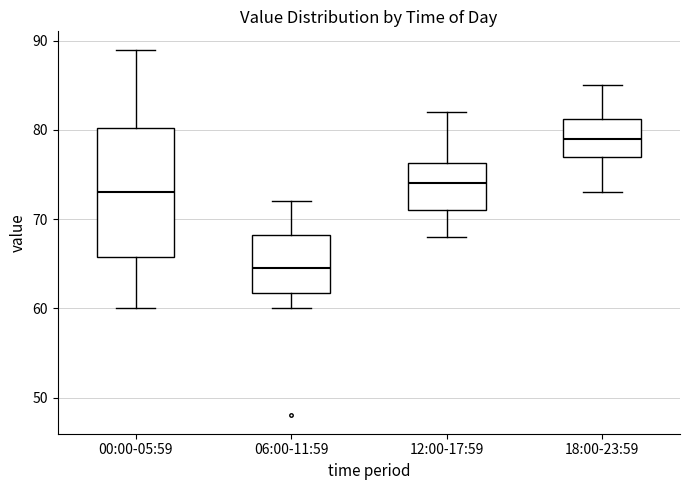

Comparing the boxes themselves (not the whiskers), which one is the tallest?

00:00-05:59